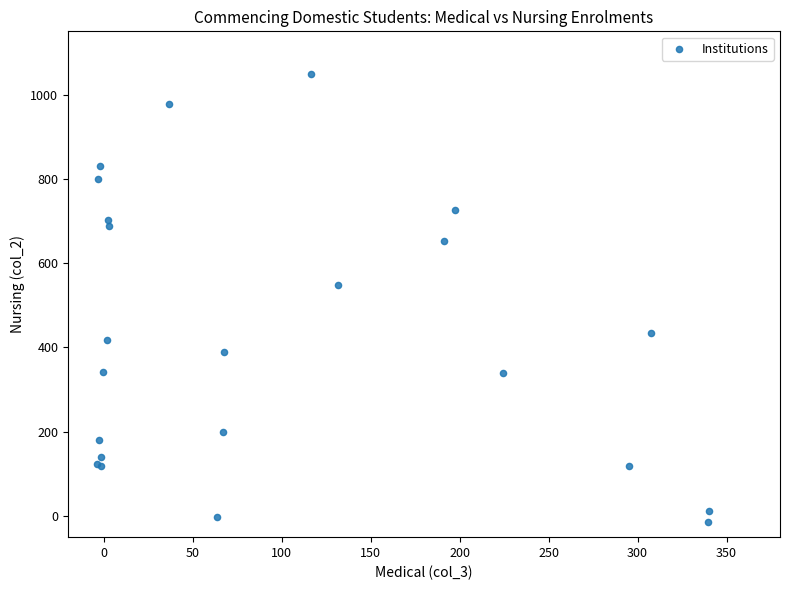

What Y value in the scatter plot is closest to 517?

549.0